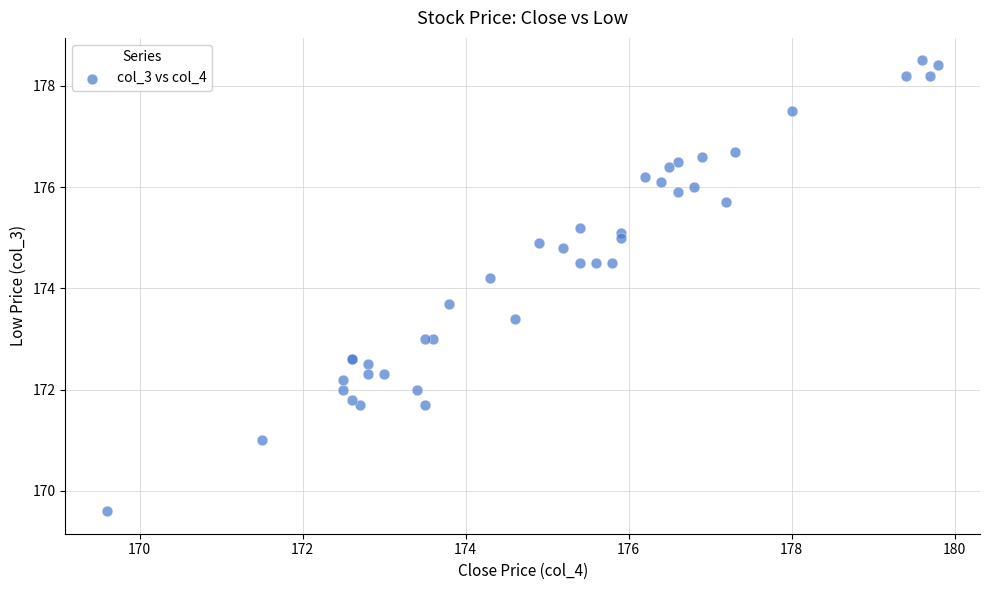

What Y value in the scatter plot is closest to 174?

174.2